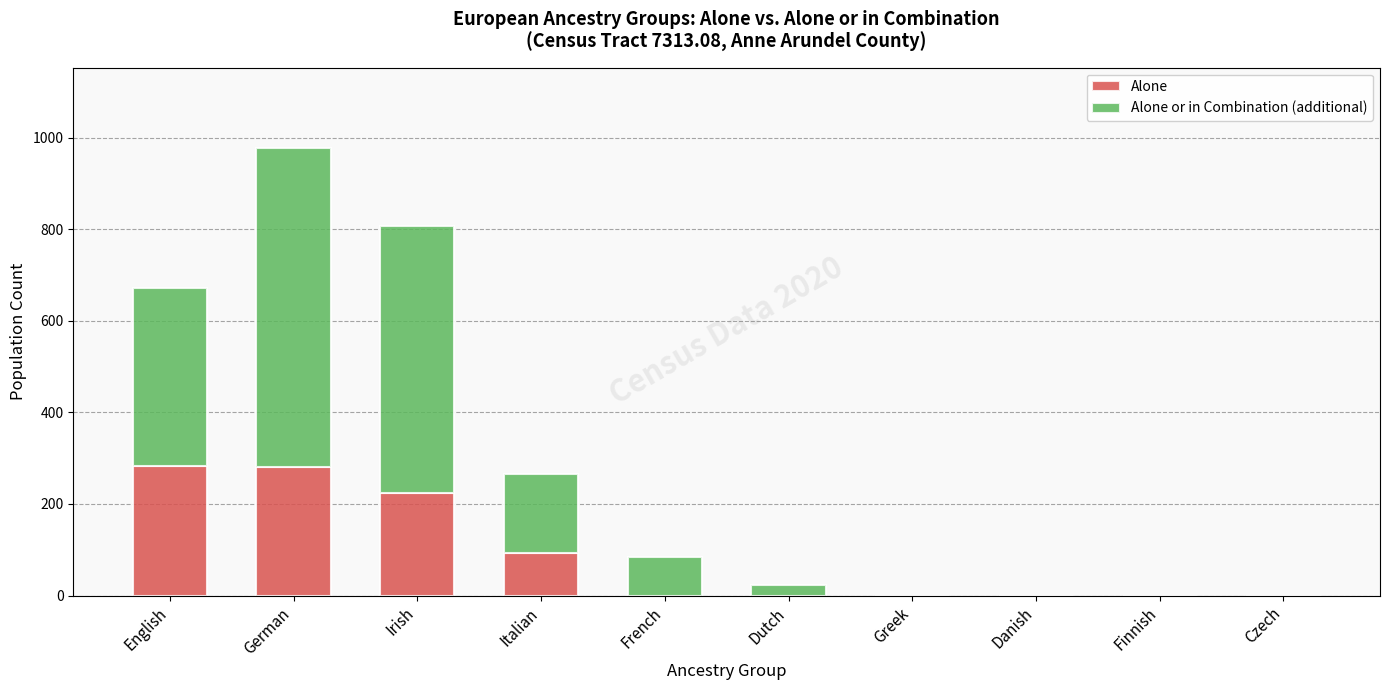

Count the number of data series in this chart.

2